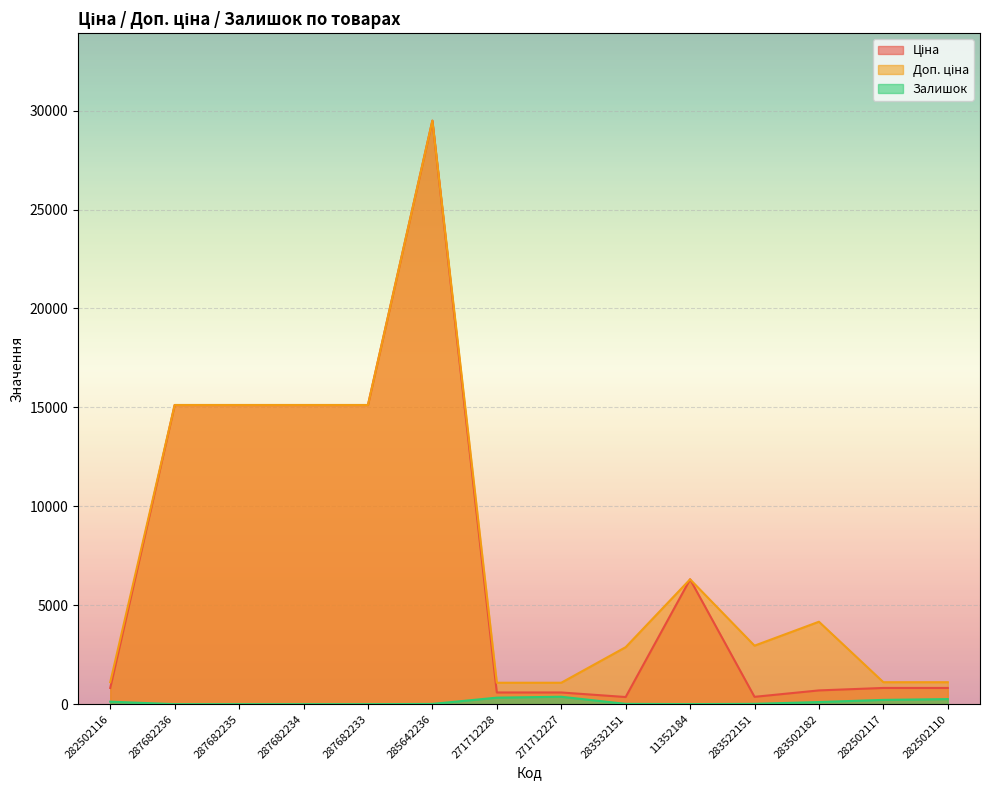

At which category is the sum across all series the highest?

285642236